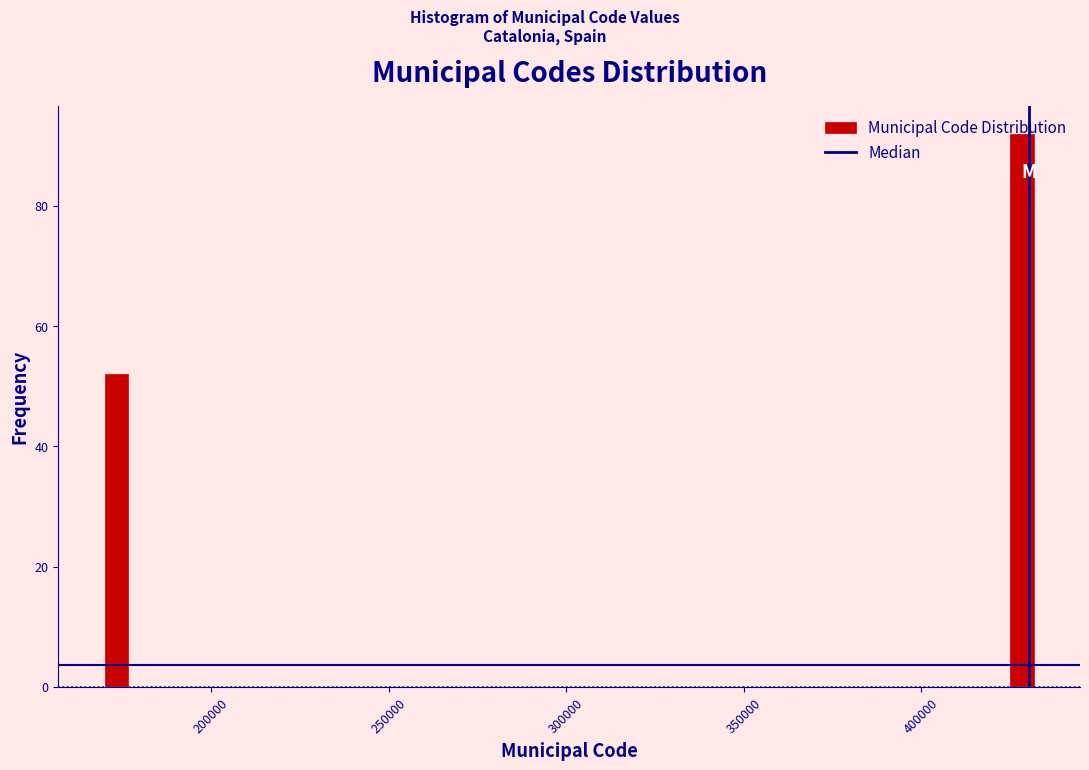

Read against the x-axis, roughly where is the centre of the tallest bar?

430000